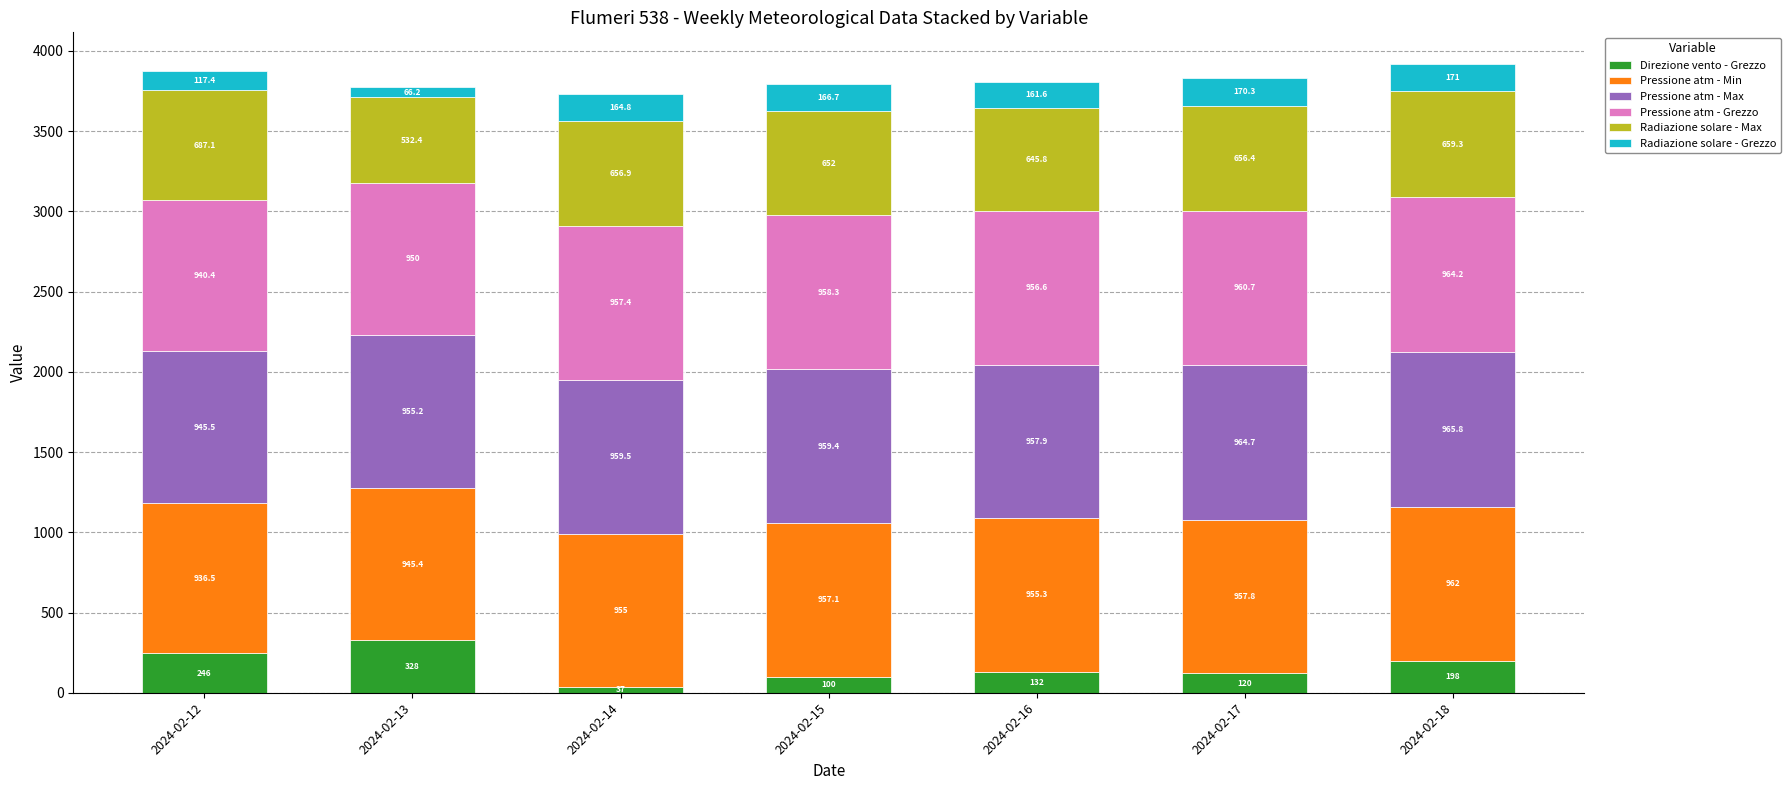

Which category has the lowest value in the Direzione vento - Grezzo series?

2024-02-14